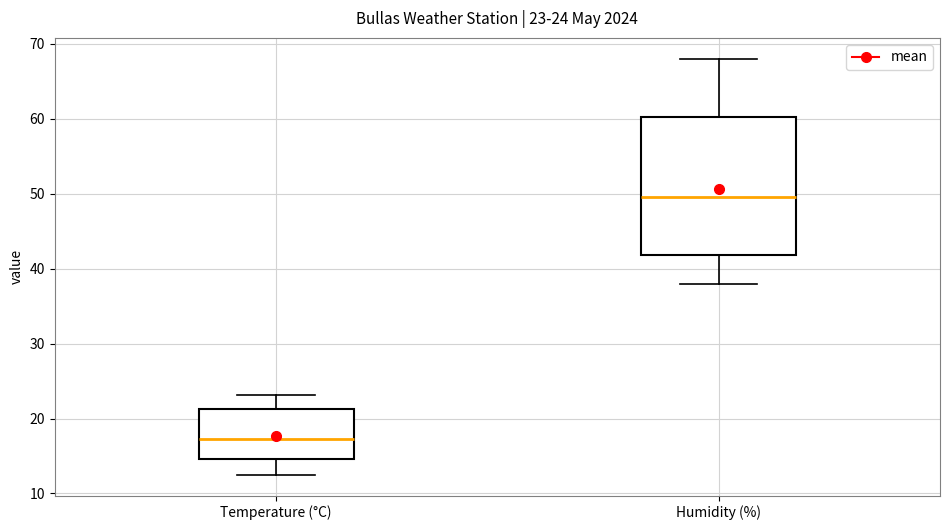

Comparing the boxes themselves (not the whiskers), which one is the tallest?

Humidity (%)